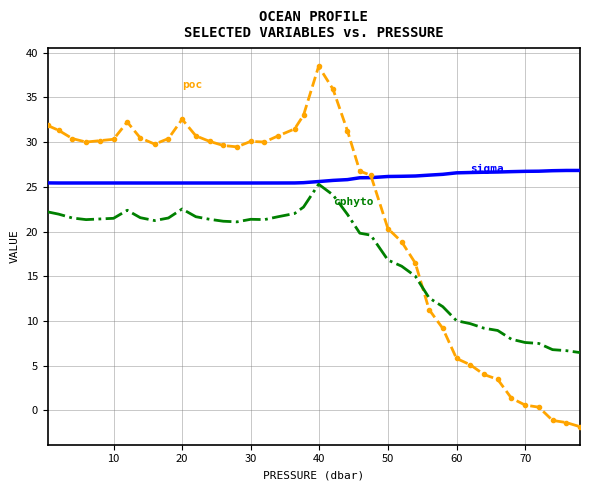

What is the minimum value shown in the chart?

-1.8